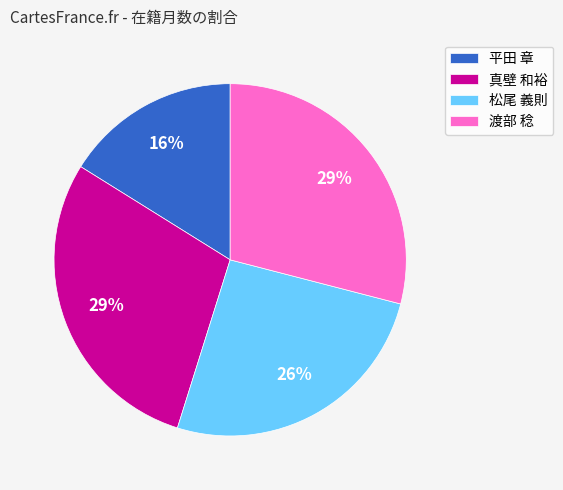

Is 平田 章 the majority of the pie?

No